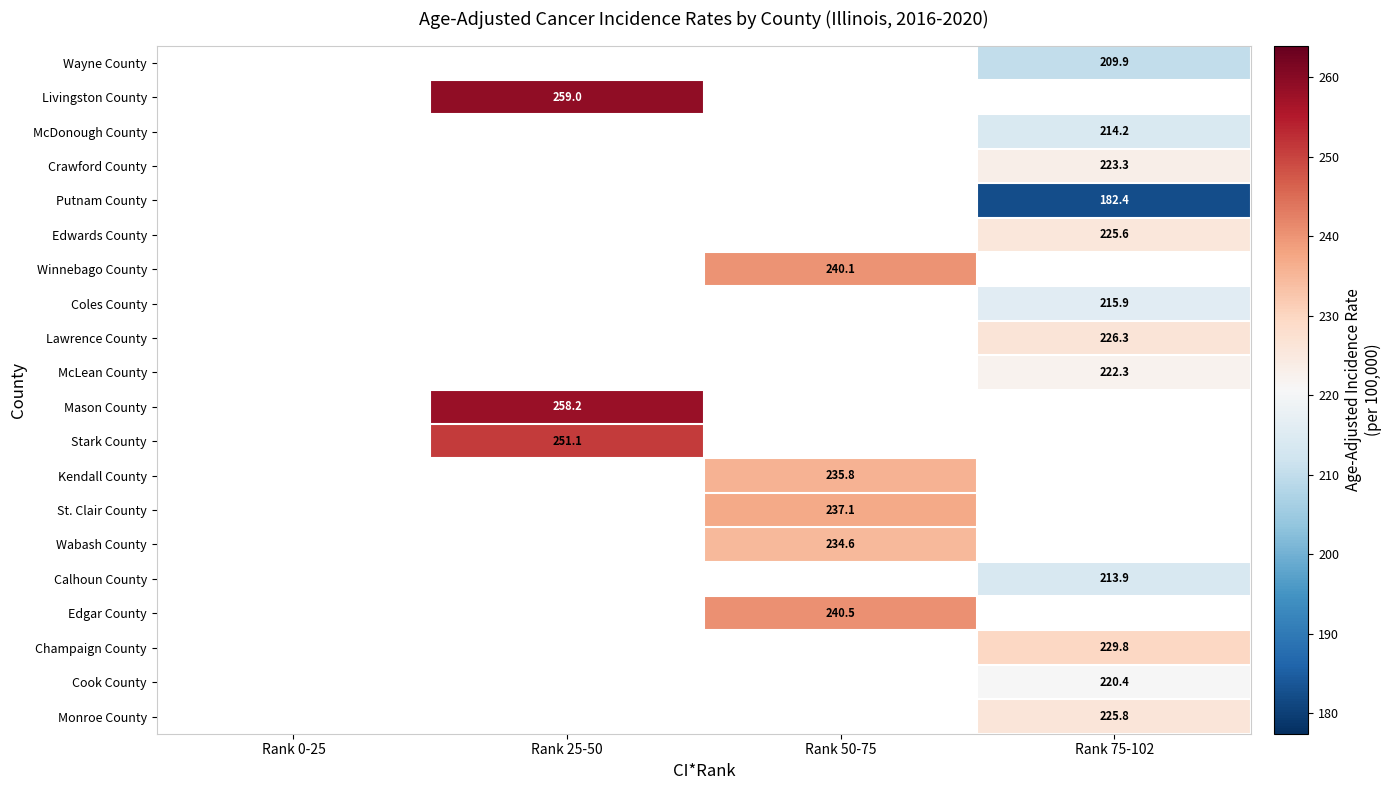

Which has a higher value, Rank 0-25 or Rank 25-50?

Rank 25-50